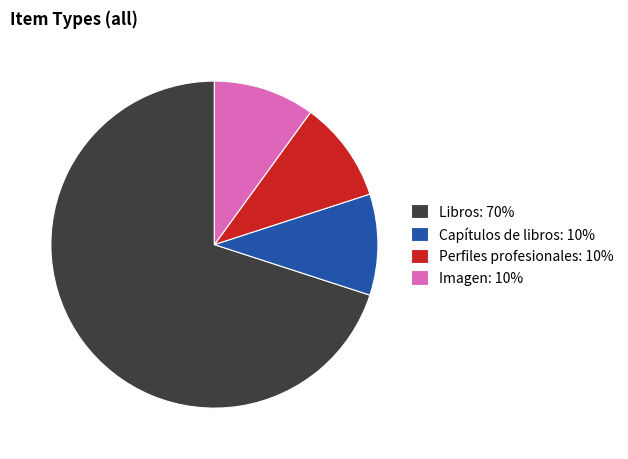

What is the ratio of the value at Perfiles profesionales: 10% to the value at Capítulos de libros: 10%?

1.0